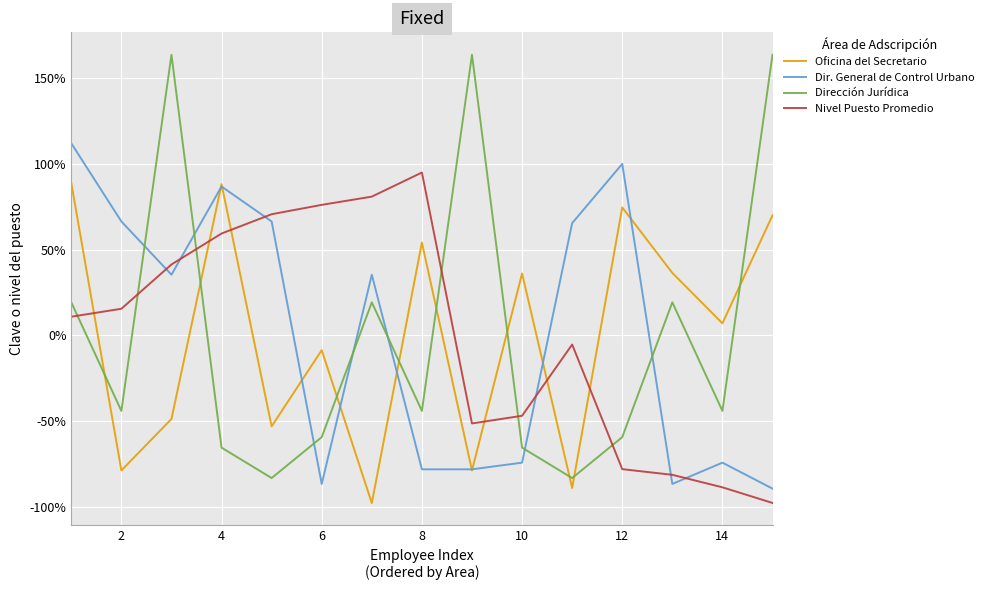

How many times do Dirección Jurídica and Oficina del Secretario cross each other?

9